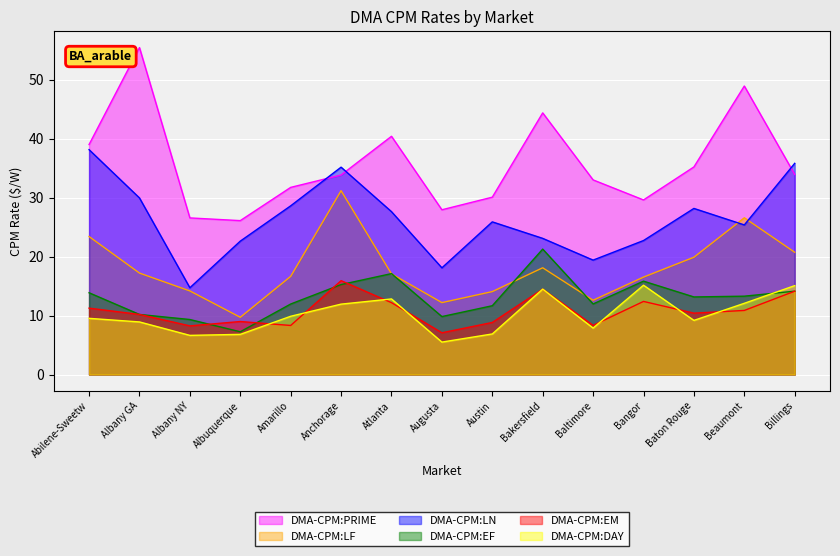

What position from the right is Baltimore?

5